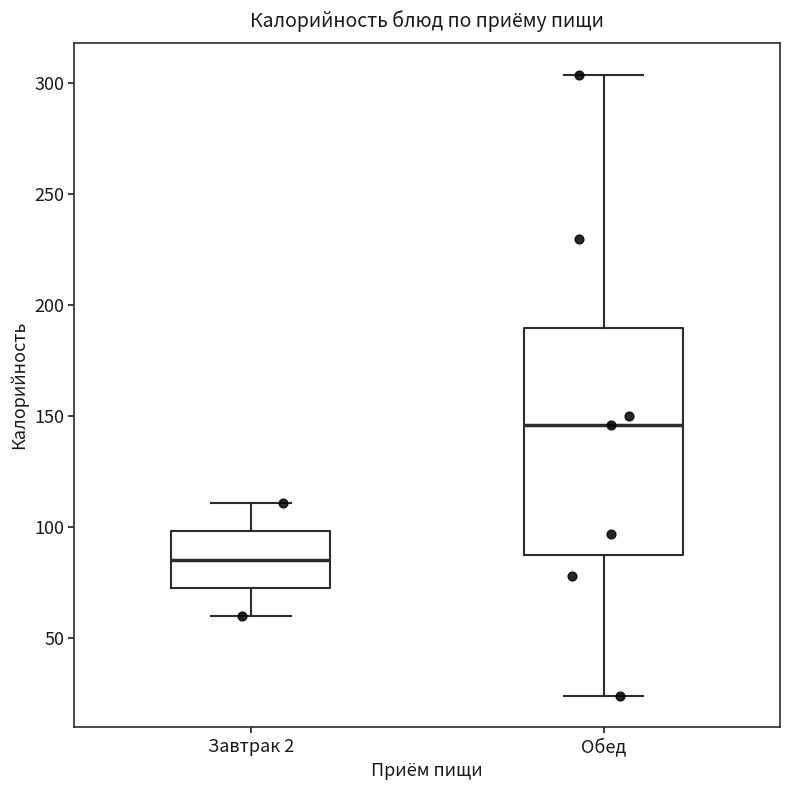

Reading left to right, read every box against the y-axis: the position of its median line, the range the box covers, and the ends of its whiskers. The values are not printed on the chart, so give them approximately, as read against the axis.

Завтрак 2: median 85, box 75 to 100, whiskers 60 to 110
Обед: median 145, box 90 to 190, whiskers 25 to 305